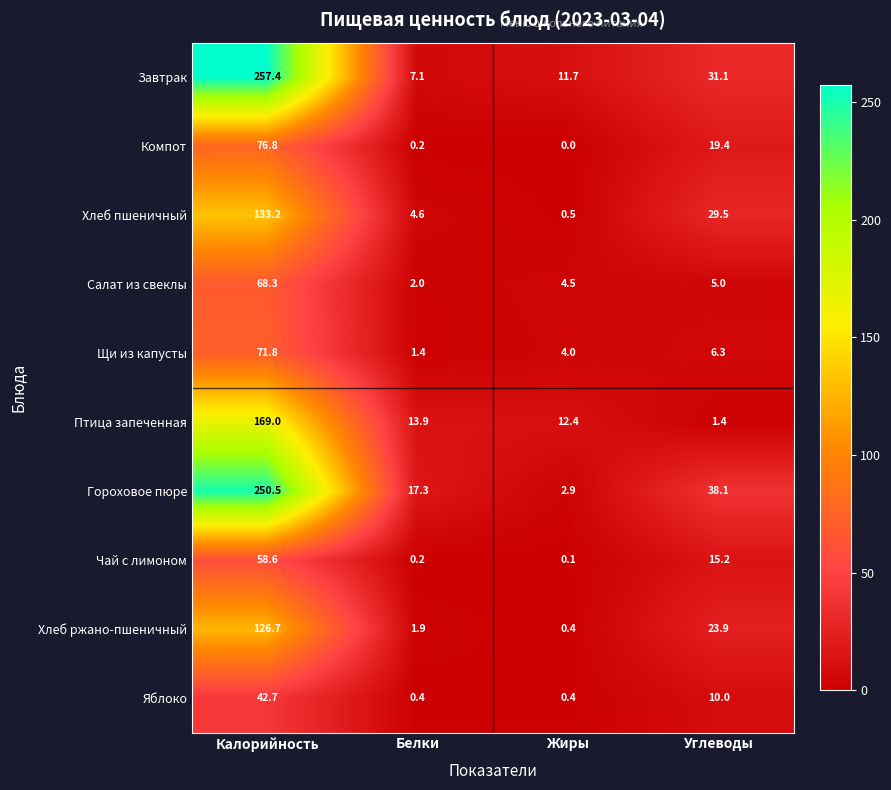

At Углеводы, list the series in order from largest to smallest.

Гороховое пюре, Завтрак, Хлеб пшеничный, Хлеб ржано-пшеничный, Компот, Чай с лимоном, Яблоко, Щи из капусты, Салат из свеклы, Птица запеченная